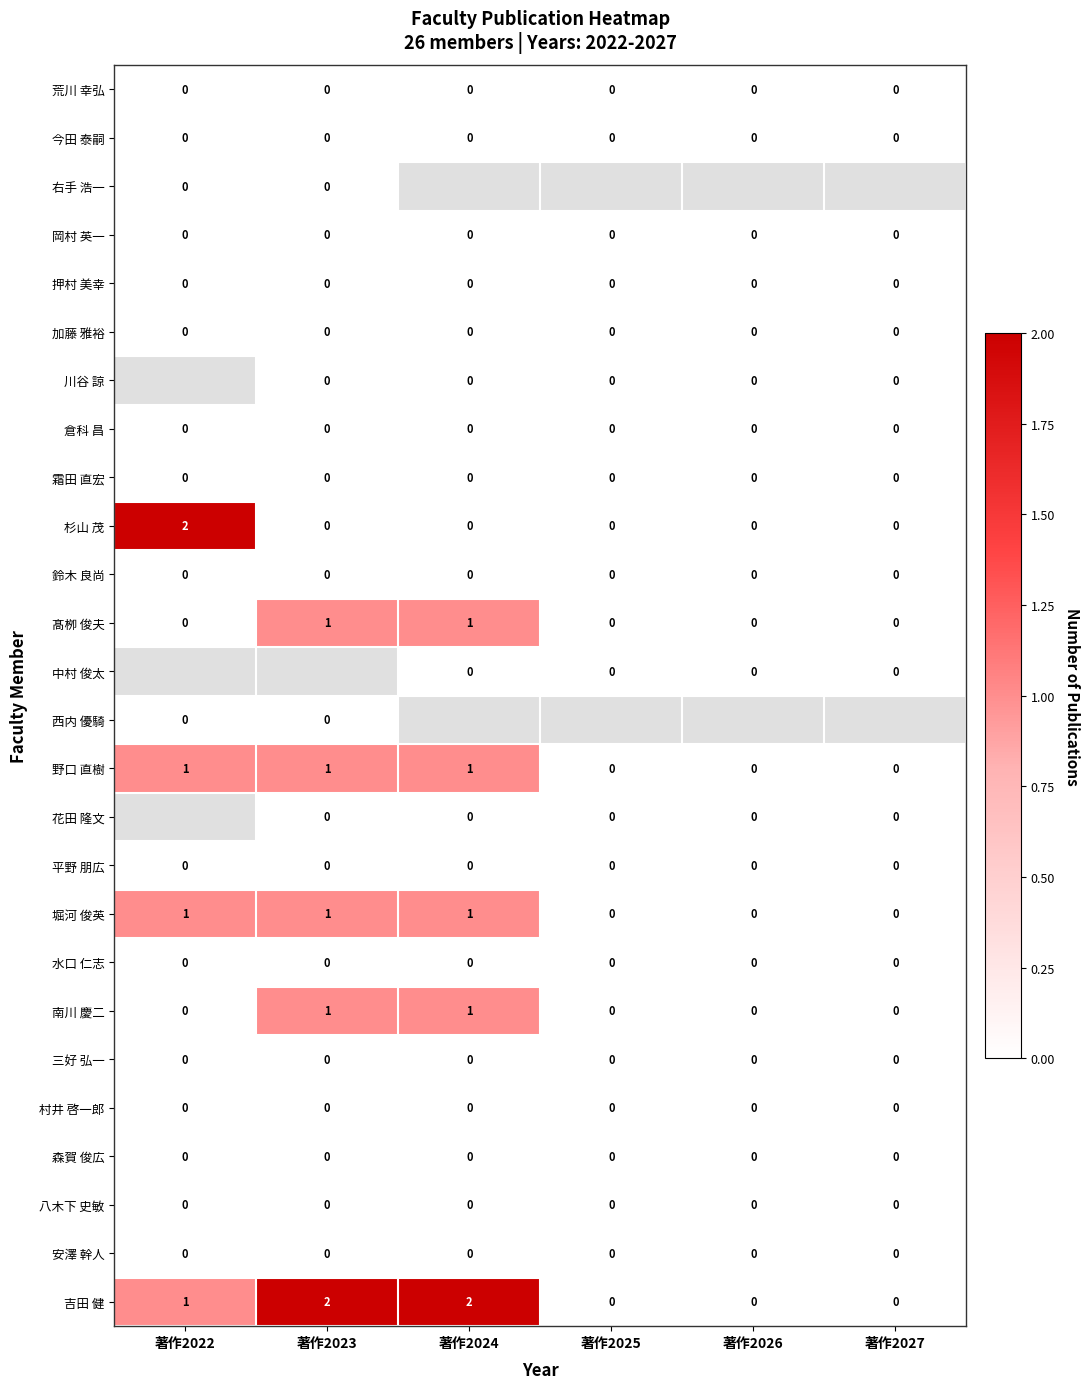

The 堀河 俊英 series shows 0 at 著作2025. True or false?

True